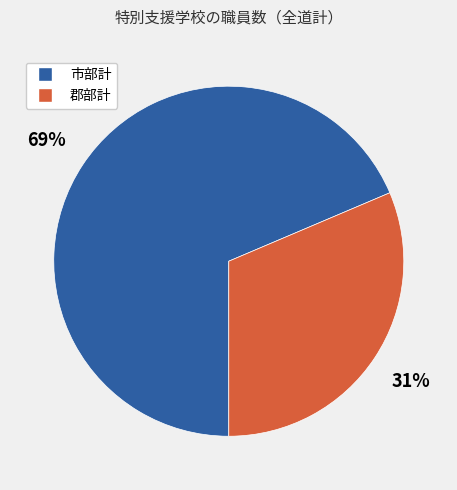

The 郡部計 slice represents 31% of the pie. True or false?

True